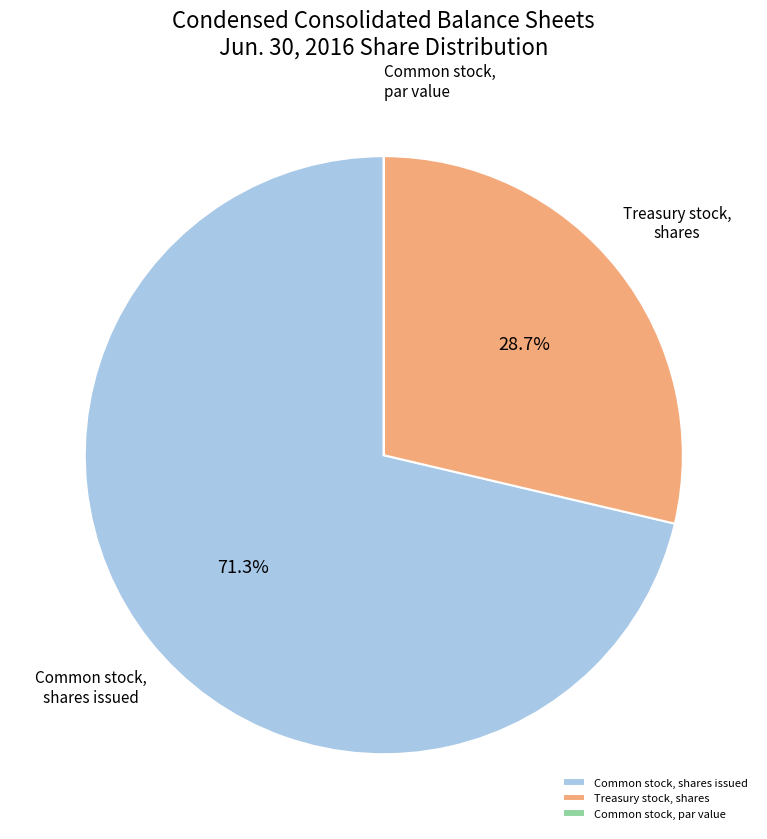

Which slice is the largest?

Common stock, shares issued